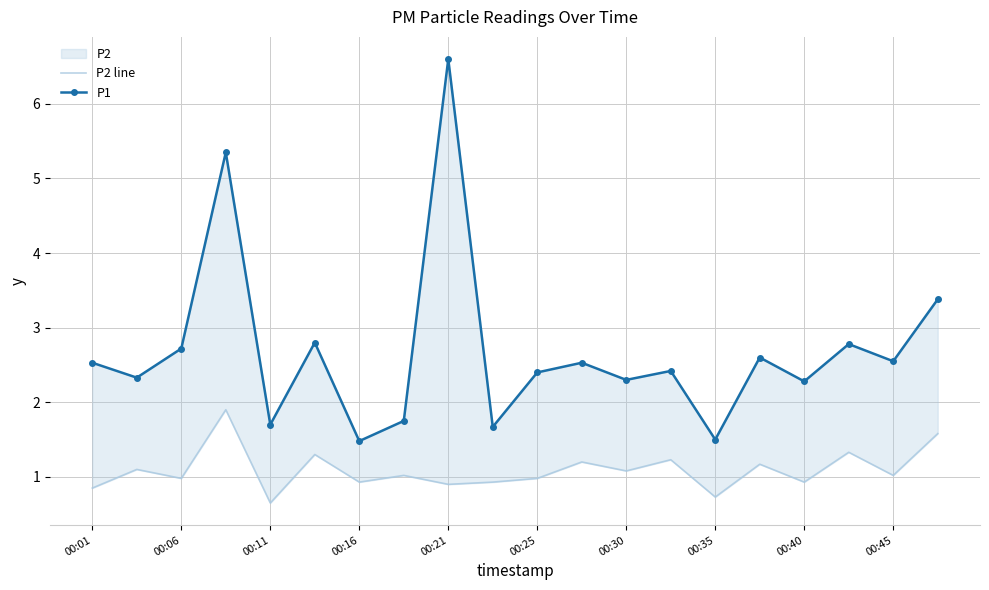

What is the difference between the P2 line values at 11 and 00:45?

0.3